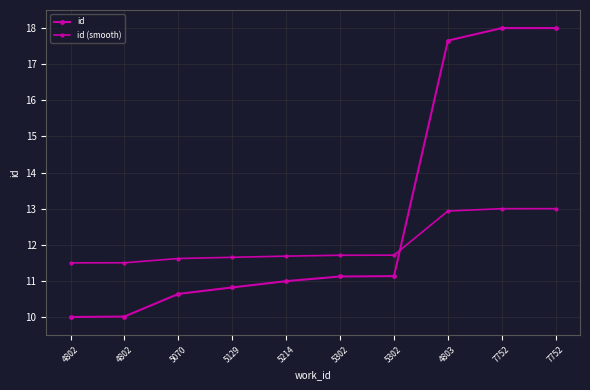

Is this an area chart (filled region under the line)?

No